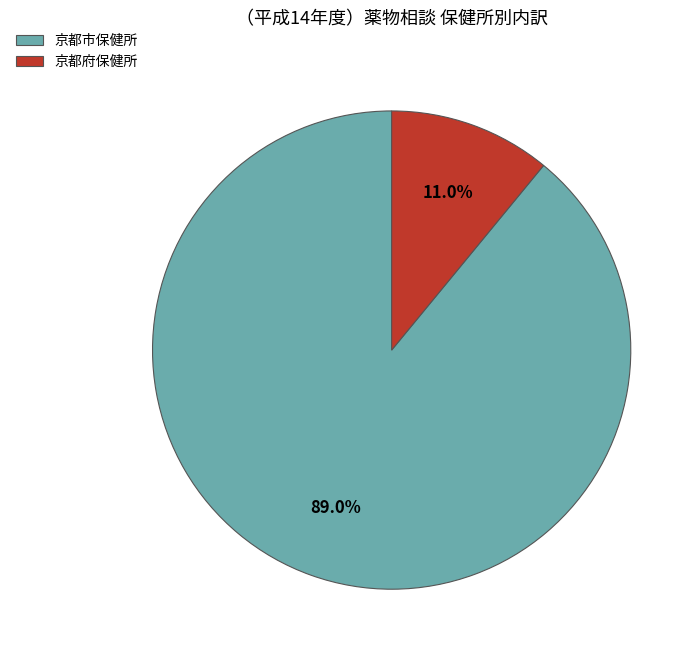

Does any single category account for the majority?

Yes